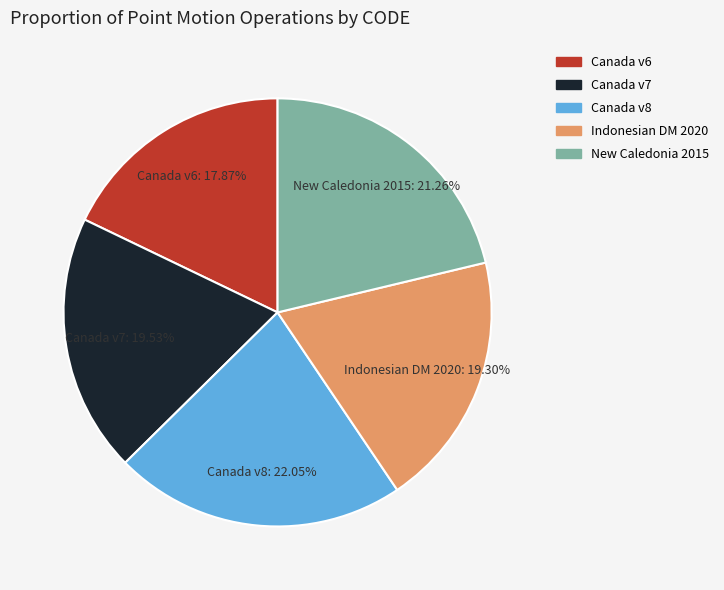

Does any single category account for the majority?

No